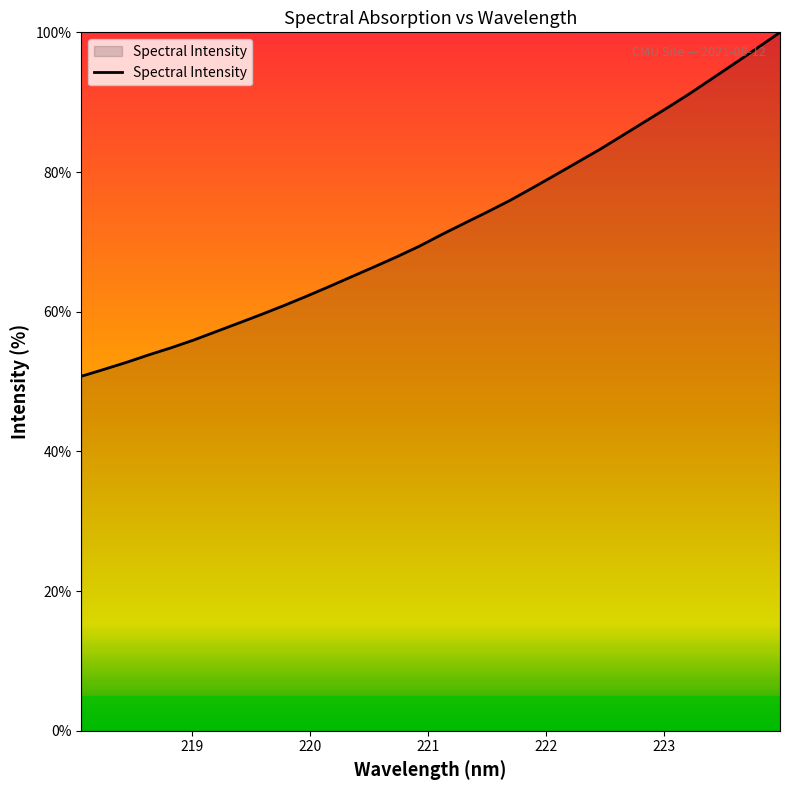

What is the difference between the maximum and minimum values?

49.2